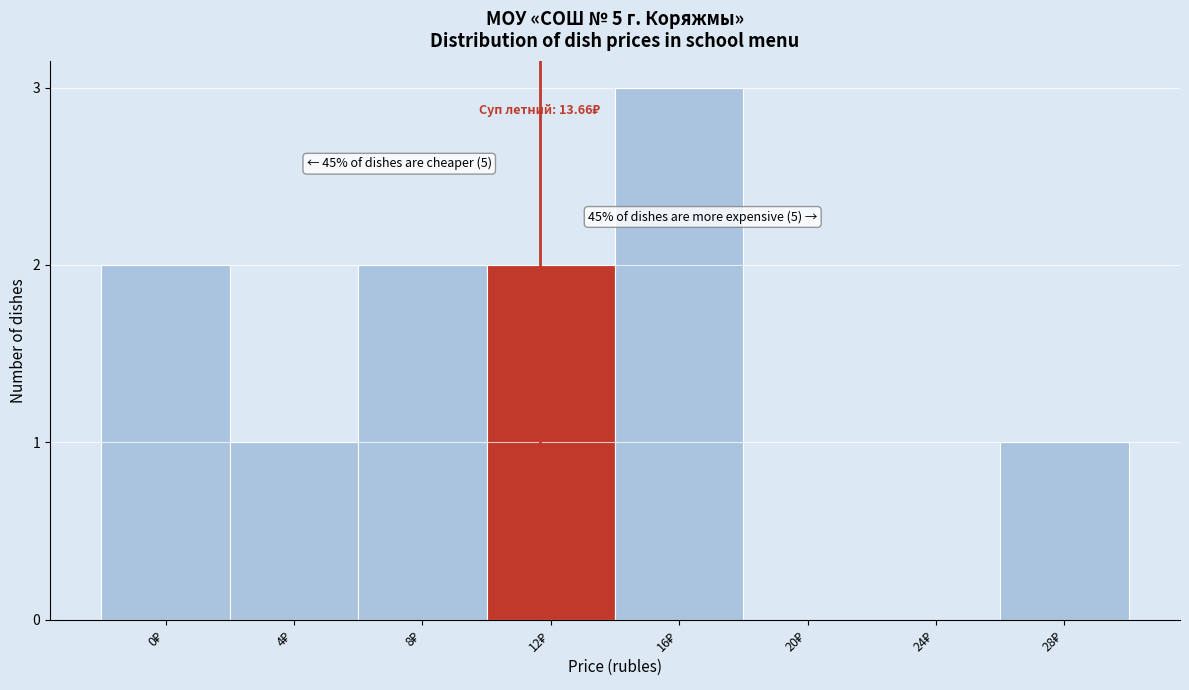

What is the sum of all values?

11